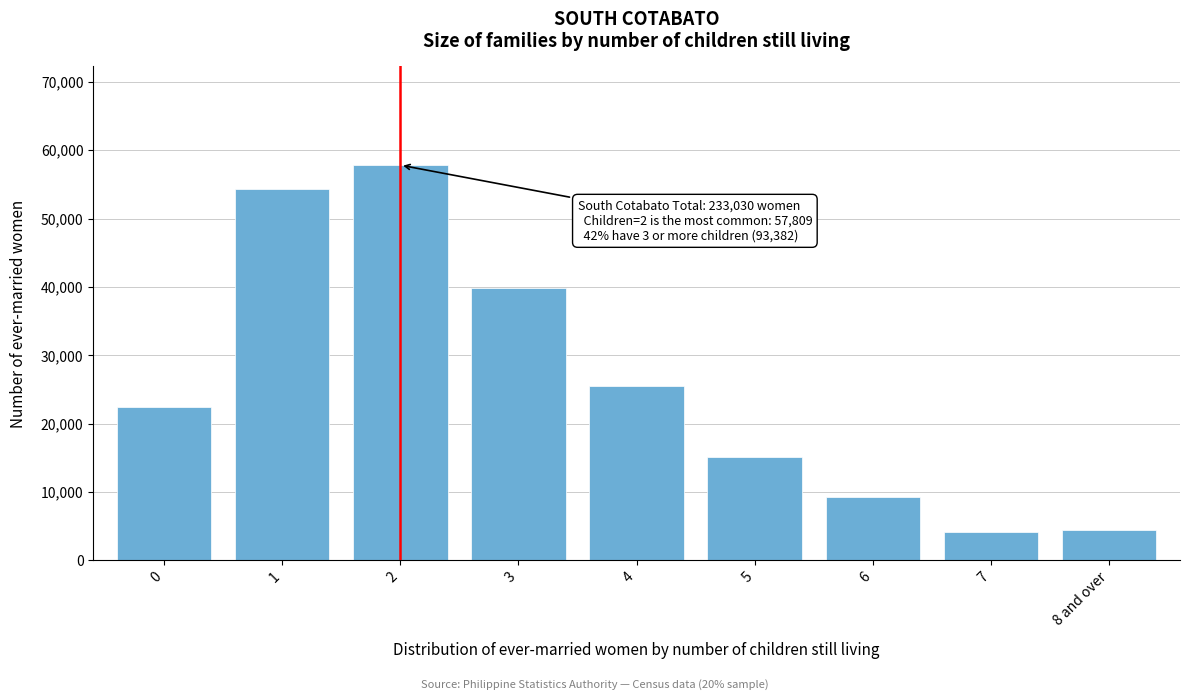

What is the difference between the values at 1 and 6?

45077